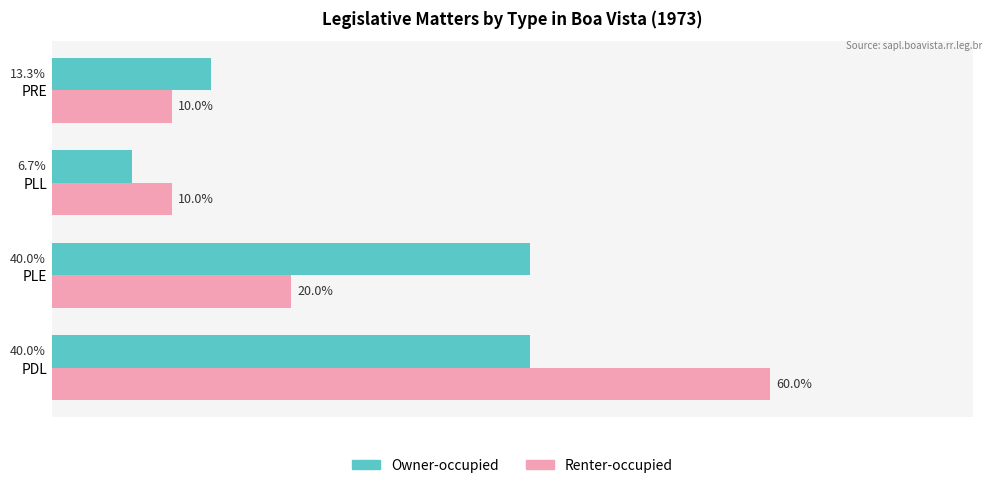

At PLE, list the series in order from largest to smallest.

Owner-occupied, Renter-occupied